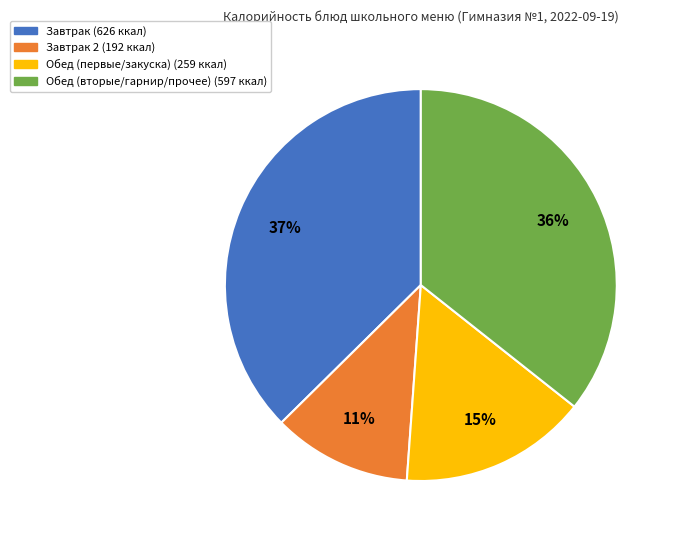

To the nearest percent, what is the difference between the largest and smallest slice percentages?

26%